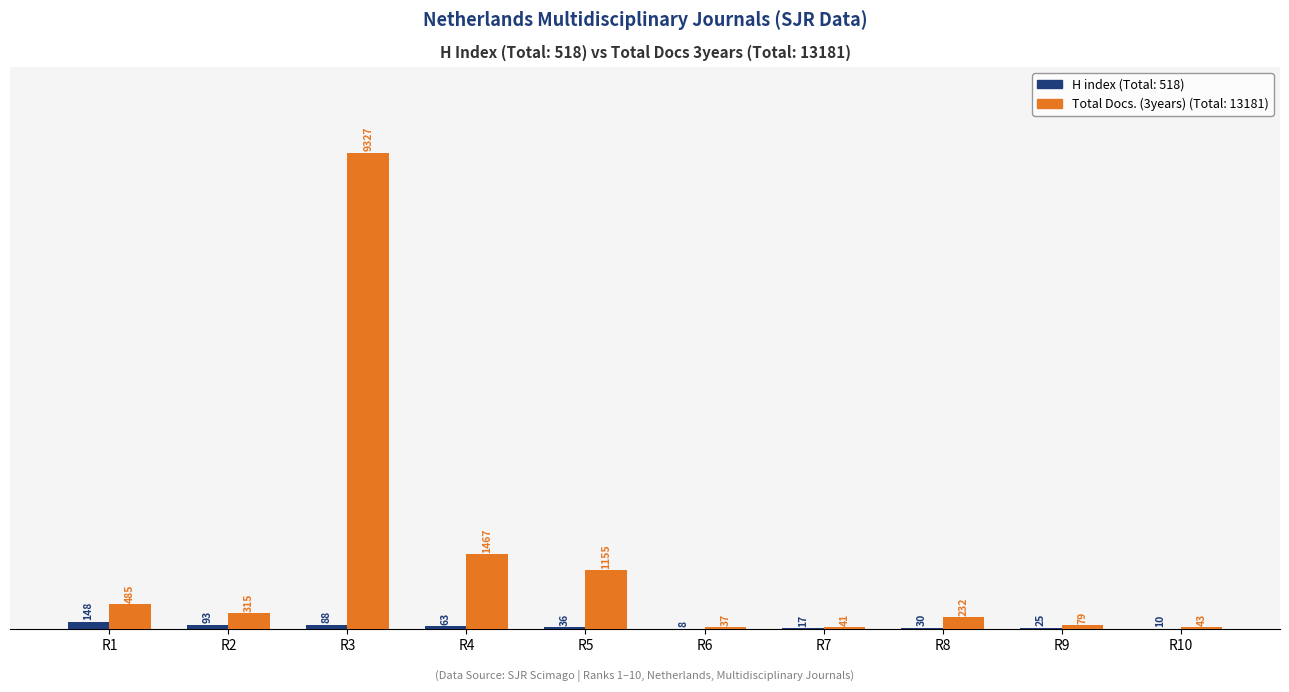

Which category has the highest value across all series?

R3